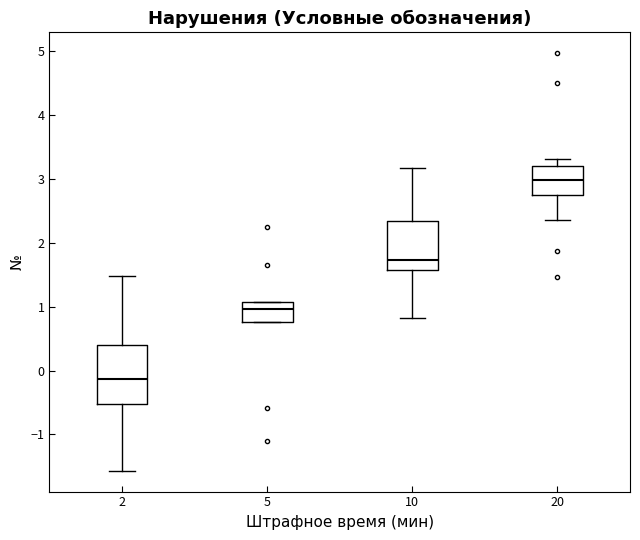

Reading left to right, read every box against the y-axis: the position of its median line, the range the box covers, and the ends of its whiskers. The values are not printed on the chart, so give them approximately, as read against the axis.

2: median -0.1, box -0.5 to 0.4, whiskers -1.6 to 1.5
5: median 1.0, box 0.8 to 1.1, whiskers 0.8 to 1.1
10: median 1.7, box 1.6 to 2.3, whiskers 0.8 to 3.2
20: median 3.0, box 2.7 to 3.2, whiskers 2.4 to 3.3